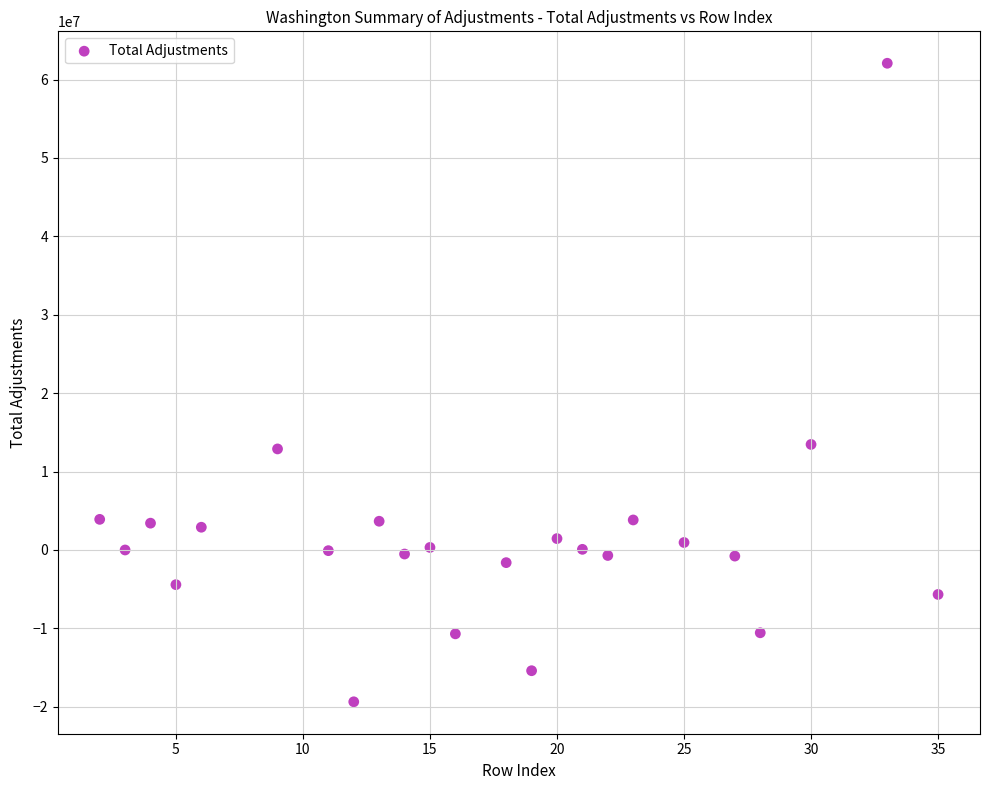

What is the range of X values (max minus min)?

33.0